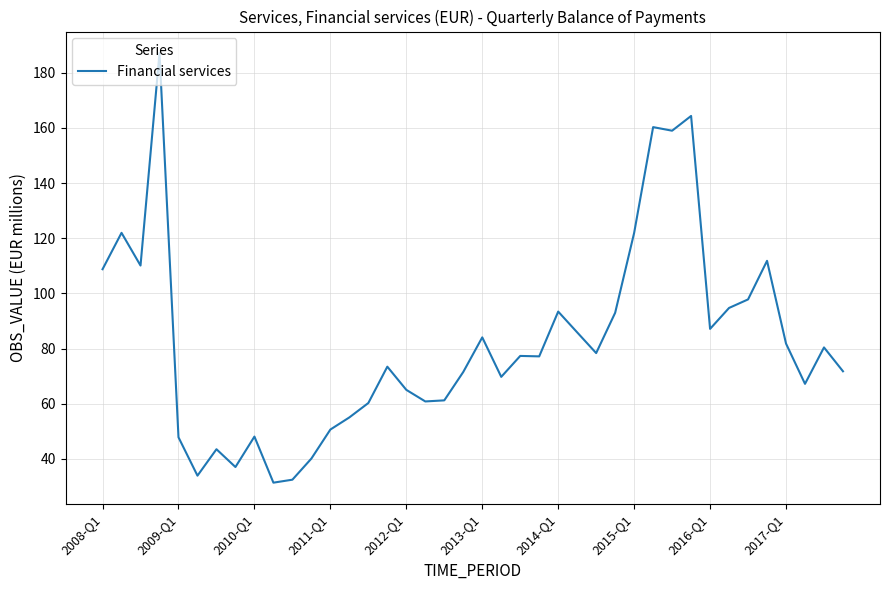

What is the difference between the maximum and minimum values?

155.8